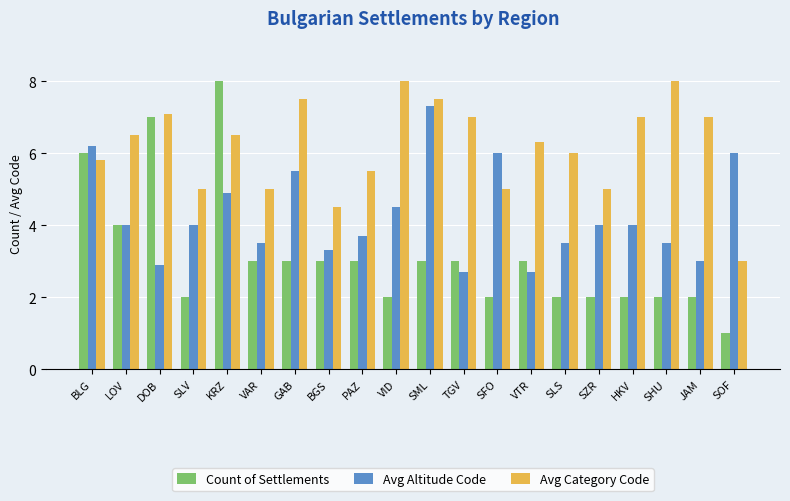

Reading left to right, extract all data points from this chart.

Count of Settlements: BLG=6.0	LOV=4.0	DOB=7.0	SLV=2.0	KRZ=8.0	VAR=3.0	GAB=3.0	BGS=3.0	PAZ=3.0	VID=2.0	SML=3.0	TGV=3.0	SFO=2.0	VTR=3.0	SLS=2.0	SZR=2.0	HKV=2.0	SHU=2.0	JAM=2.0	SOF=1.0
Avg Altitude Code: BLG=6.2	LOV=4.0	DOB=2.9	SLV=4.0	KRZ=4.9	VAR=3.5	GAB=5.5	BGS=3.3	PAZ=3.7	VID=4.5	SML=7.3	TGV=2.7	SFO=6.0	VTR=2.7	SLS=3.5	SZR=4.0	HKV=4.0	SHU=3.5	JAM=3.0	SOF=6.0
Avg Category Code: BLG=5.8	LOV=6.5	DOB=7.1	SLV=5.0	KRZ=6.5	VAR=5.0	GAB=7.5	BGS=4.5	PAZ=5.5	VID=8.0	SML=7.5	TGV=7.0	SFO=5.0	VTR=6.3	SLS=6.0	SZR=5.0	HKV=7.0	SHU=8.0	JAM=7.0	SOF=3.0